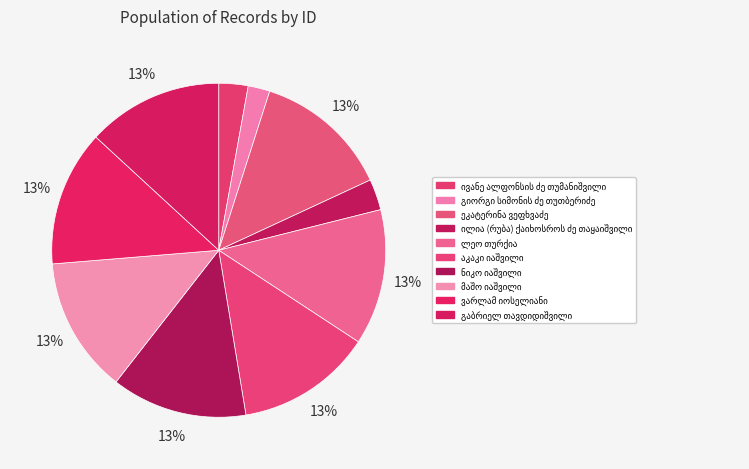

To the nearest percent, what portion does აკაკი იაშვილი represent?

13%